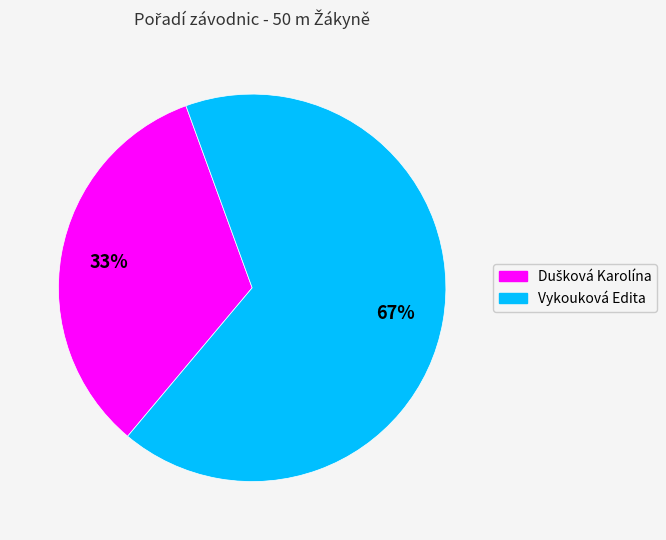

To the nearest percent, what percentage of the pie is Vykouková Edita?

67%